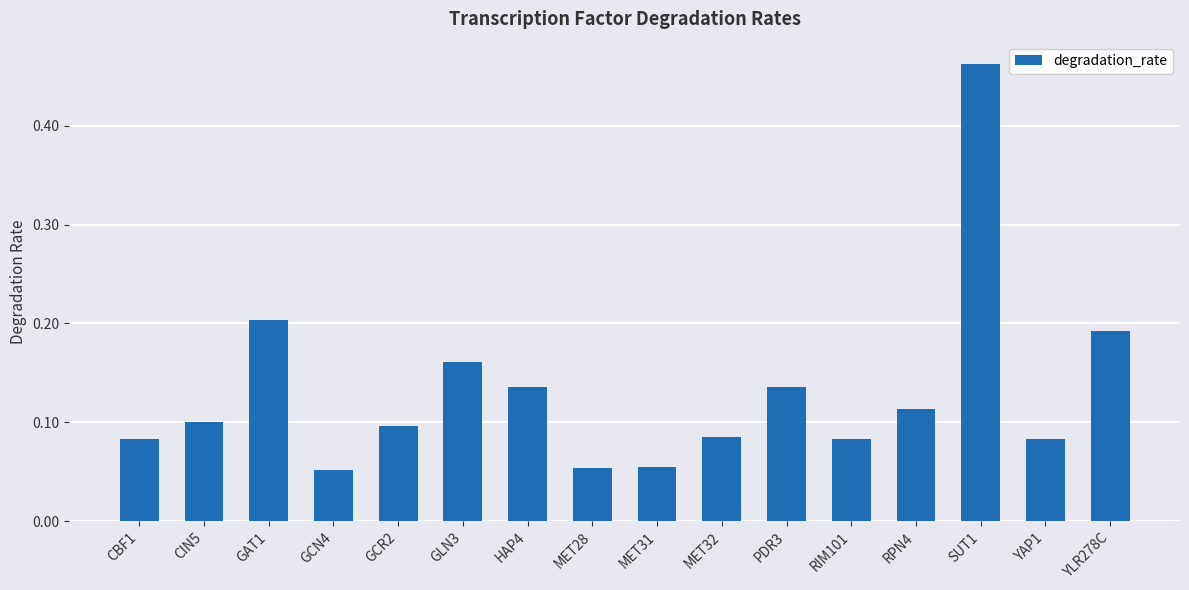

How many values are between 0 and 1?

16